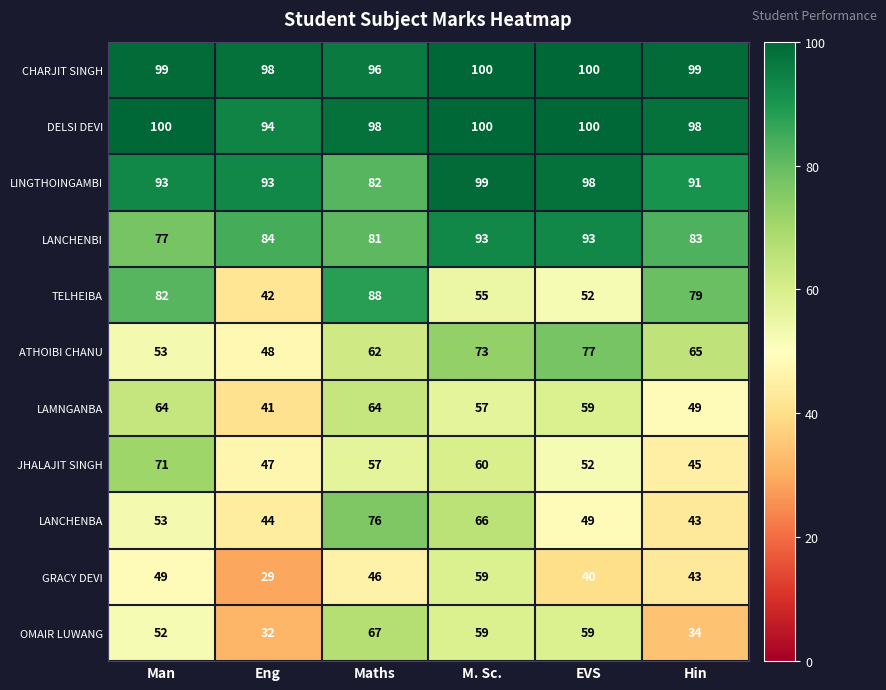

Which series has the largest range (max minus min)?

TELHEIBA